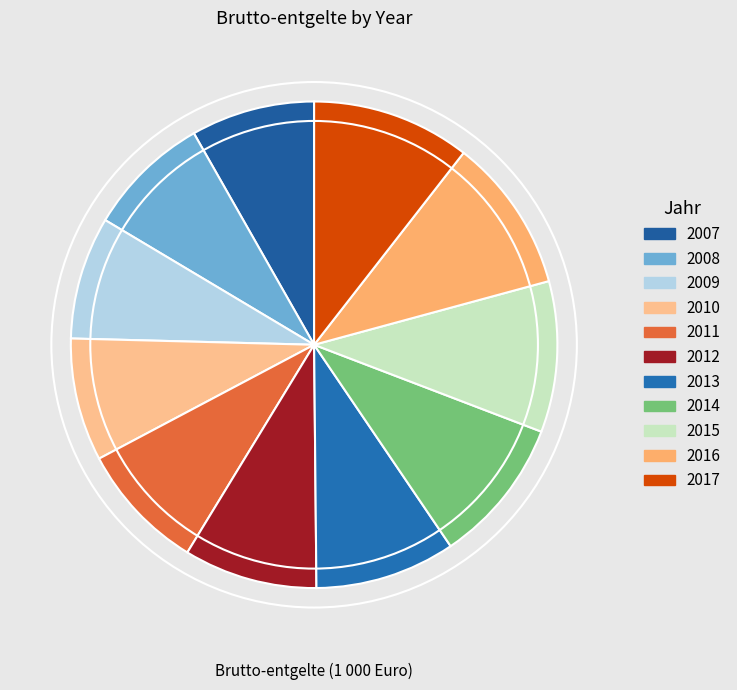

Does 2007 represent more than half of the total?

No